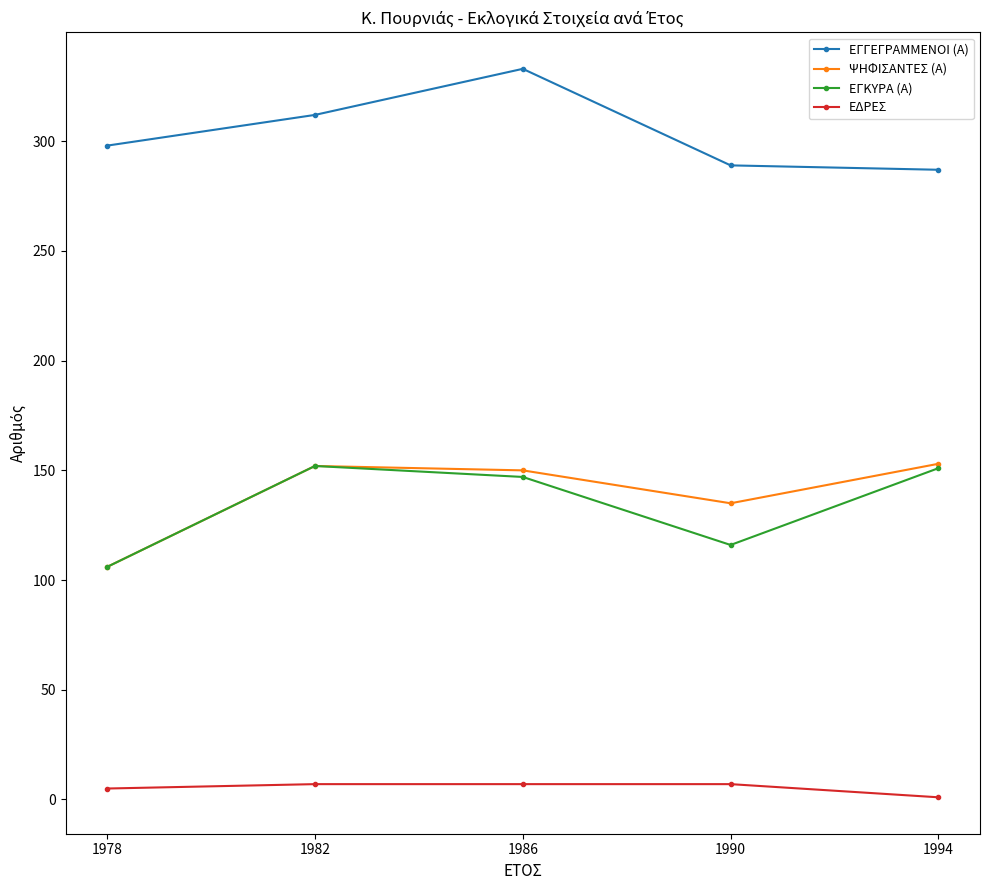

Count the number of data series in this chart.

4